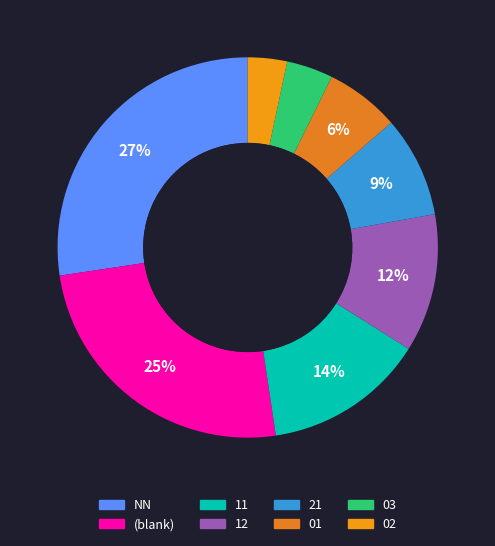

How many slices are in this pie chart?

8